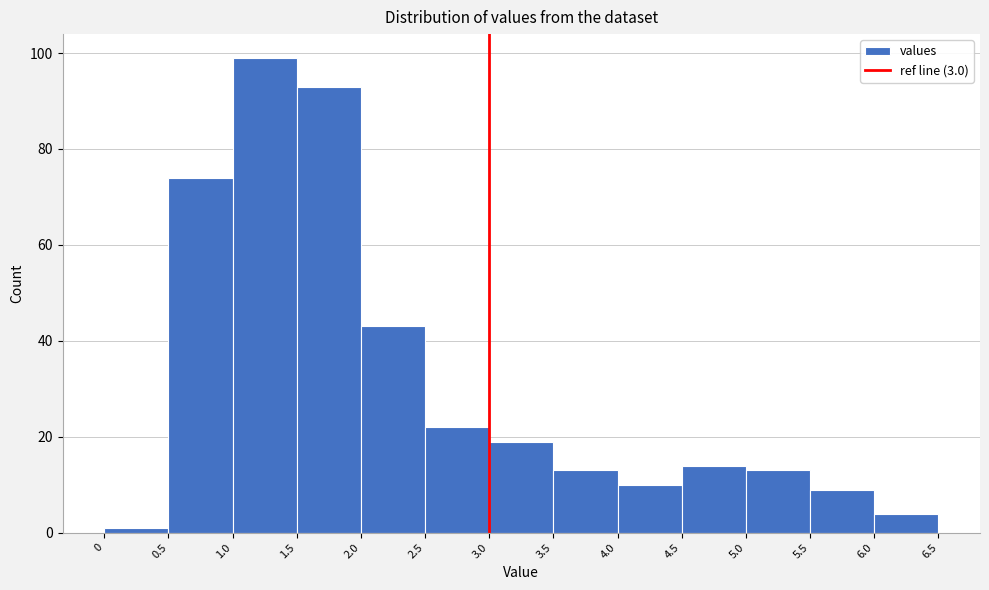

How tall is the bar that spans 2.0 to 2.5 on the x-axis? The values are not printed on the chart, so give them approximately, as read against the axis.

44